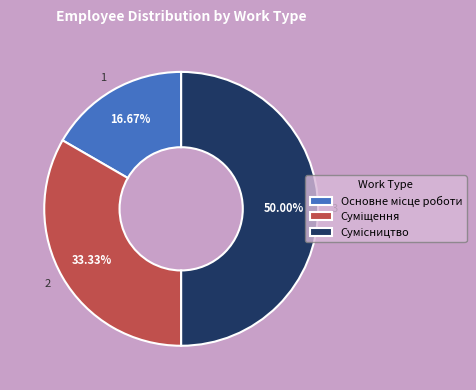

Is the sum of Основне місце роботи and Суміщення greater than half?

No